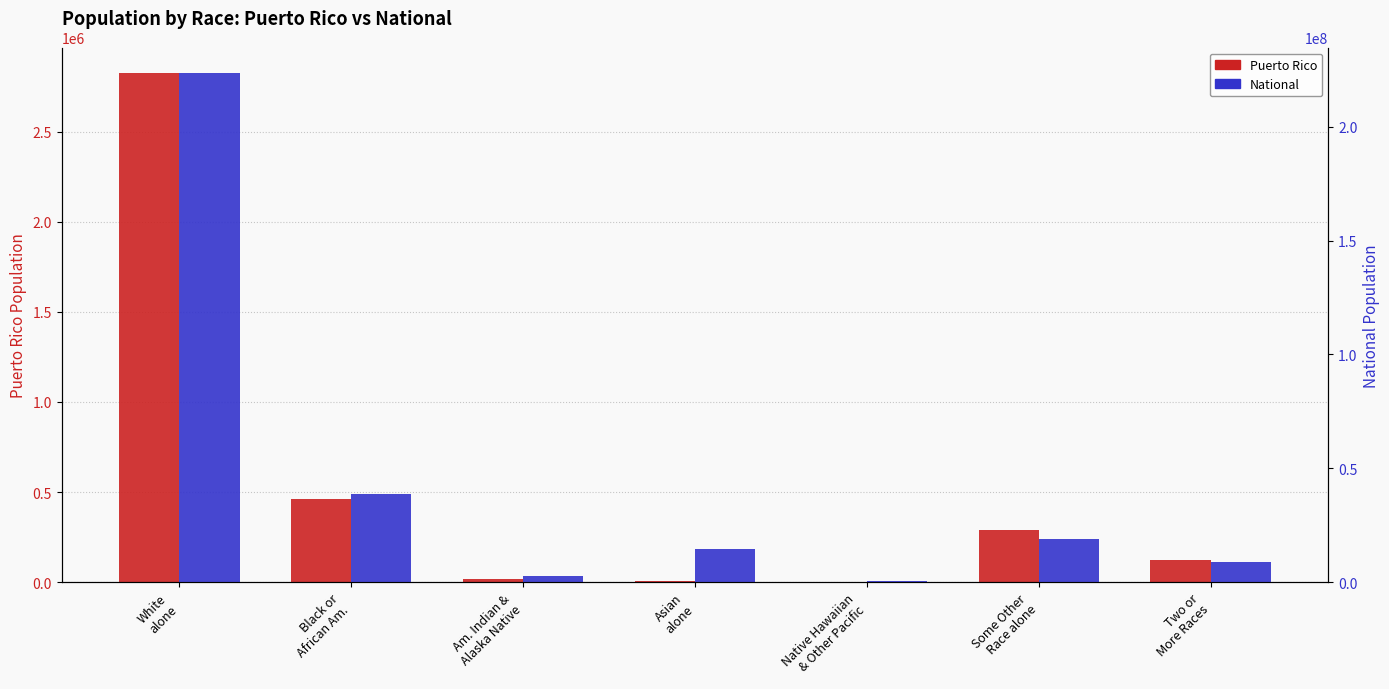

At which category is the sum across all series the highest?

White
alone